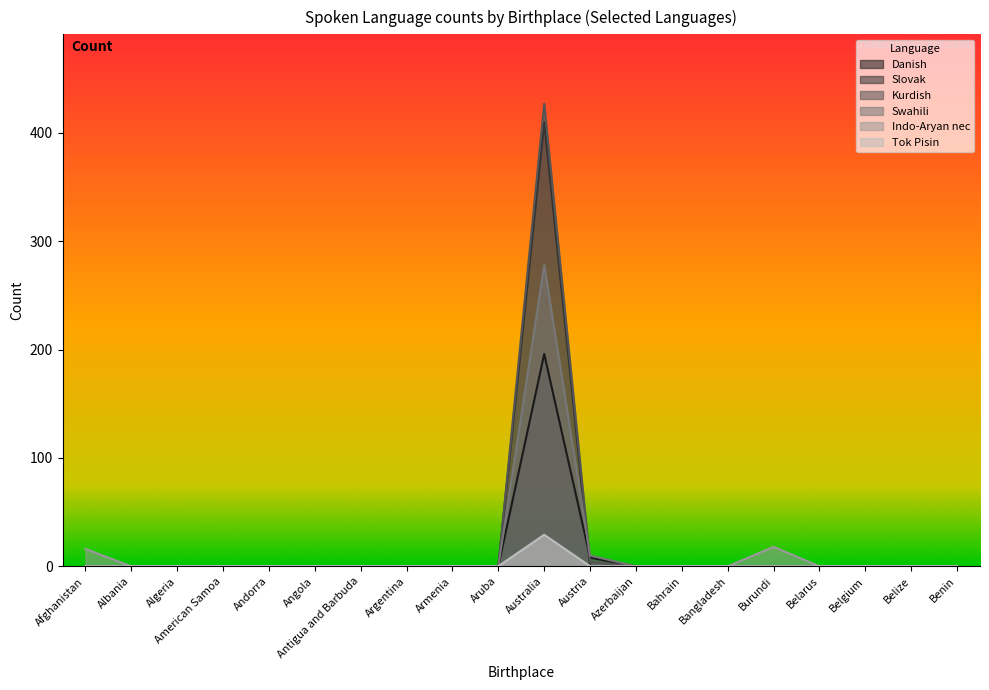

What is the sum of all Indo-Aryan nec values?

63